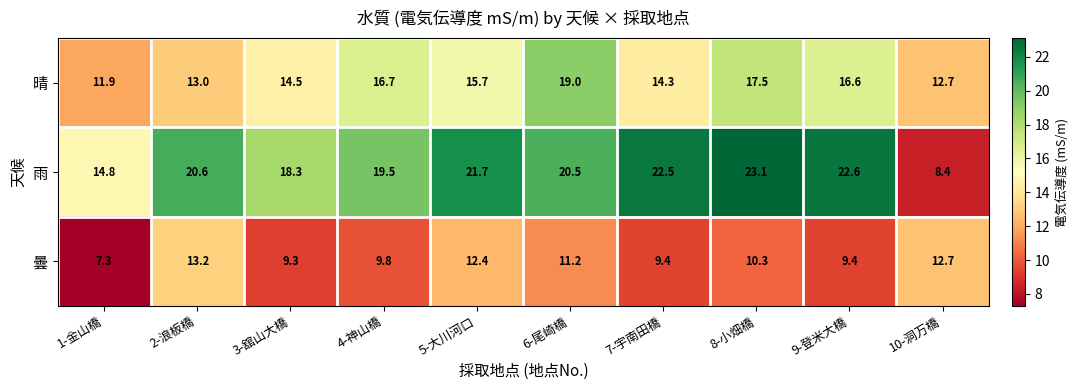

The 晴 series shows 3.9 at 4-神山橋. True or false?

False